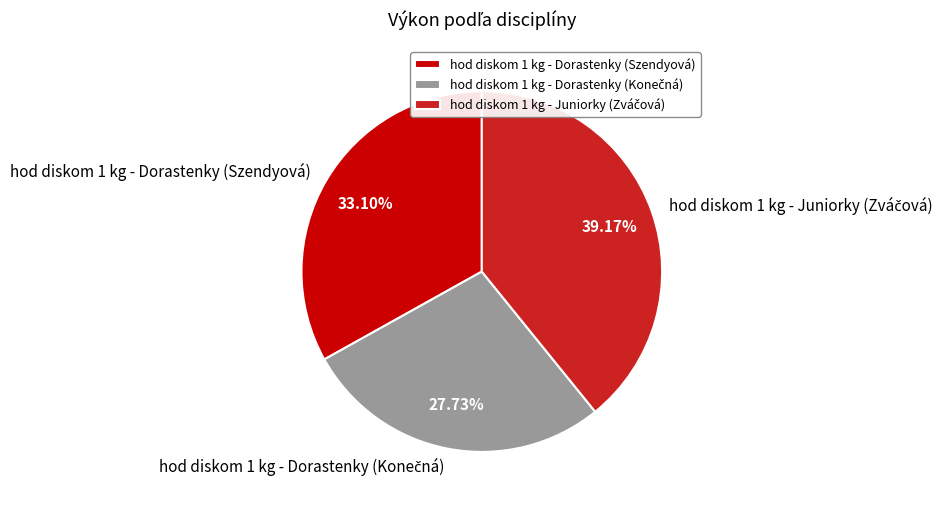

Does any single category account for the majority?

No